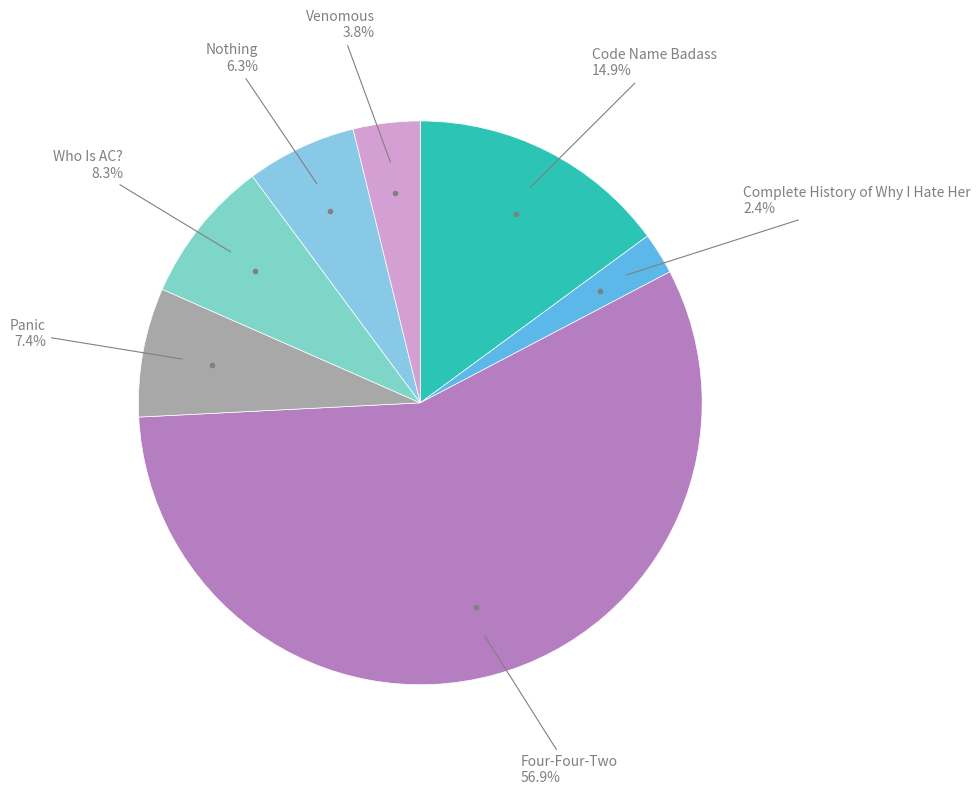

Count the number of slices in the pie.

7